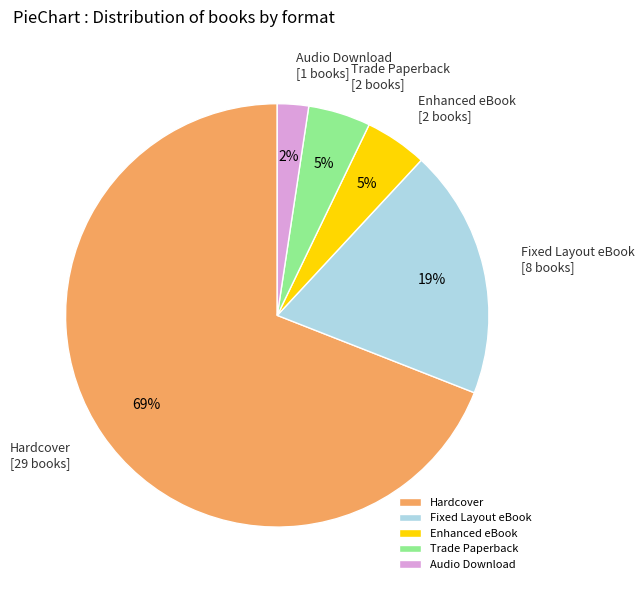

Which slice is the smallest?

Audio Download